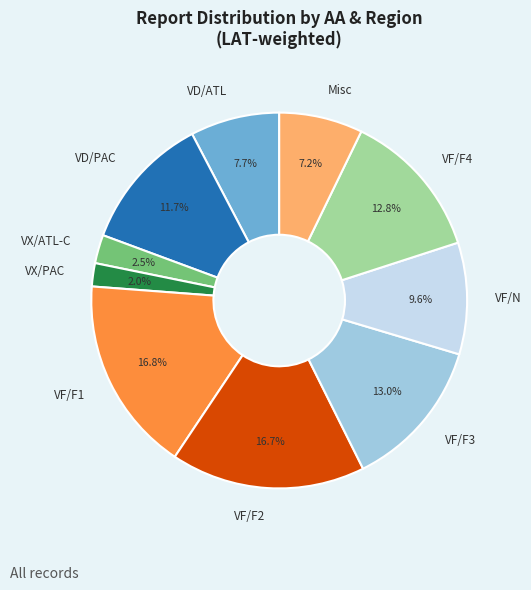

Approximately how many times larger is the value at VF/F2 compared to Misc?

2.3